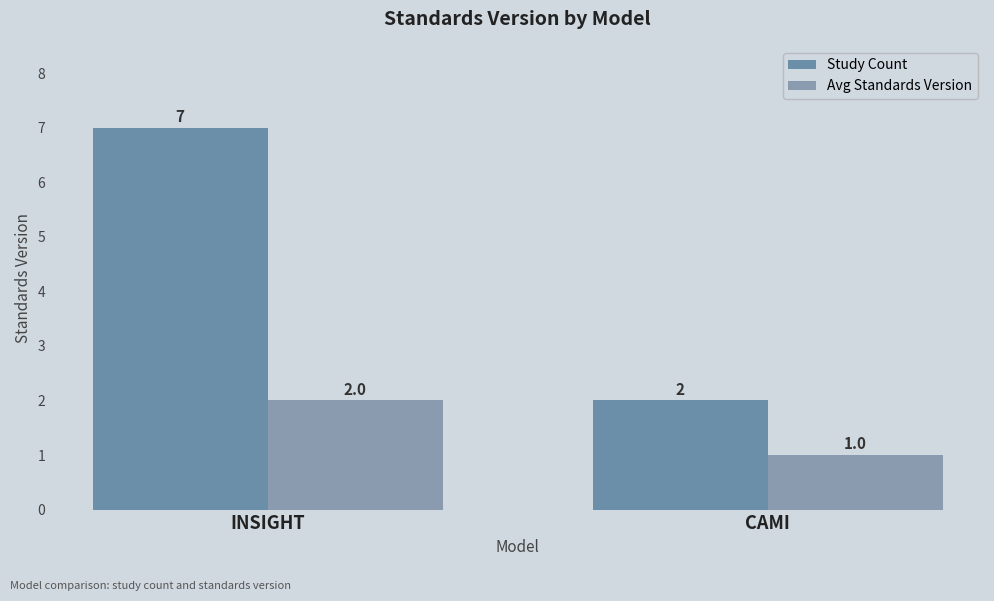

What is the total value across all series at INSIGHT?

9